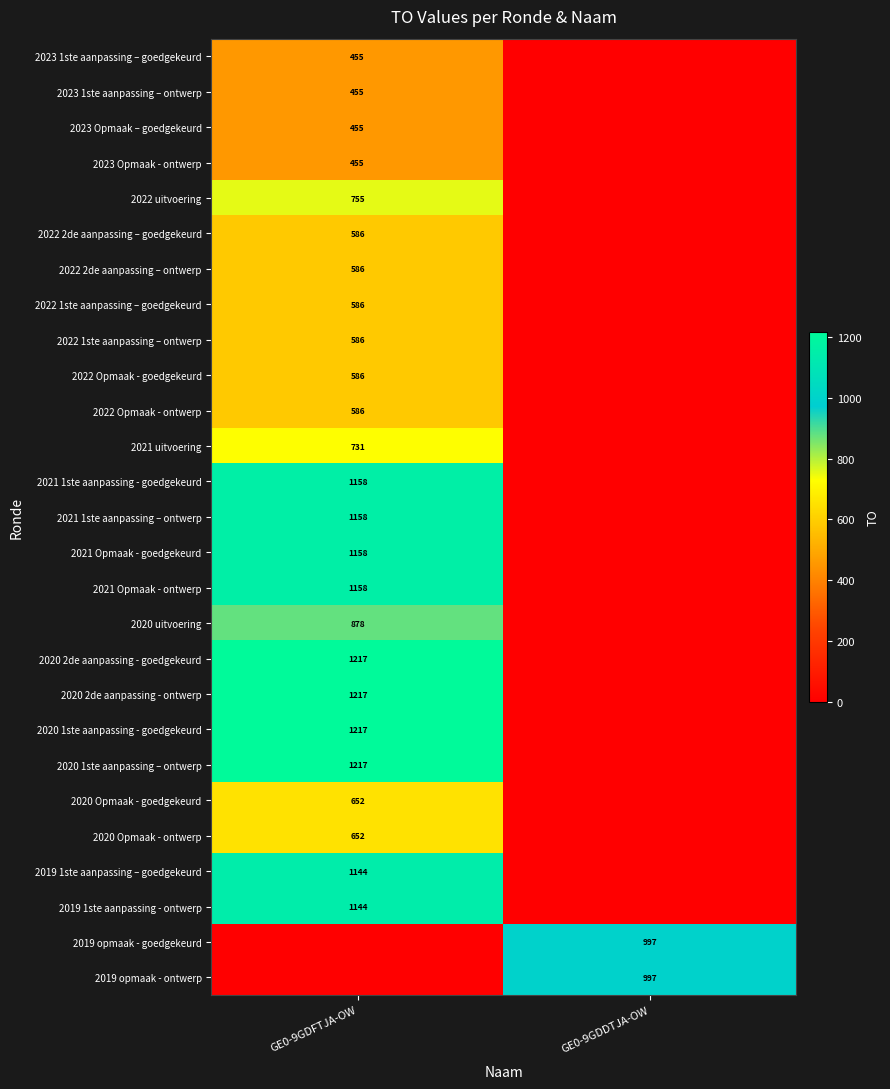

The value of 2021 Opmaak - goedgekeurd at GE0-9GDFTJA-OW is 1158. True or false?

True